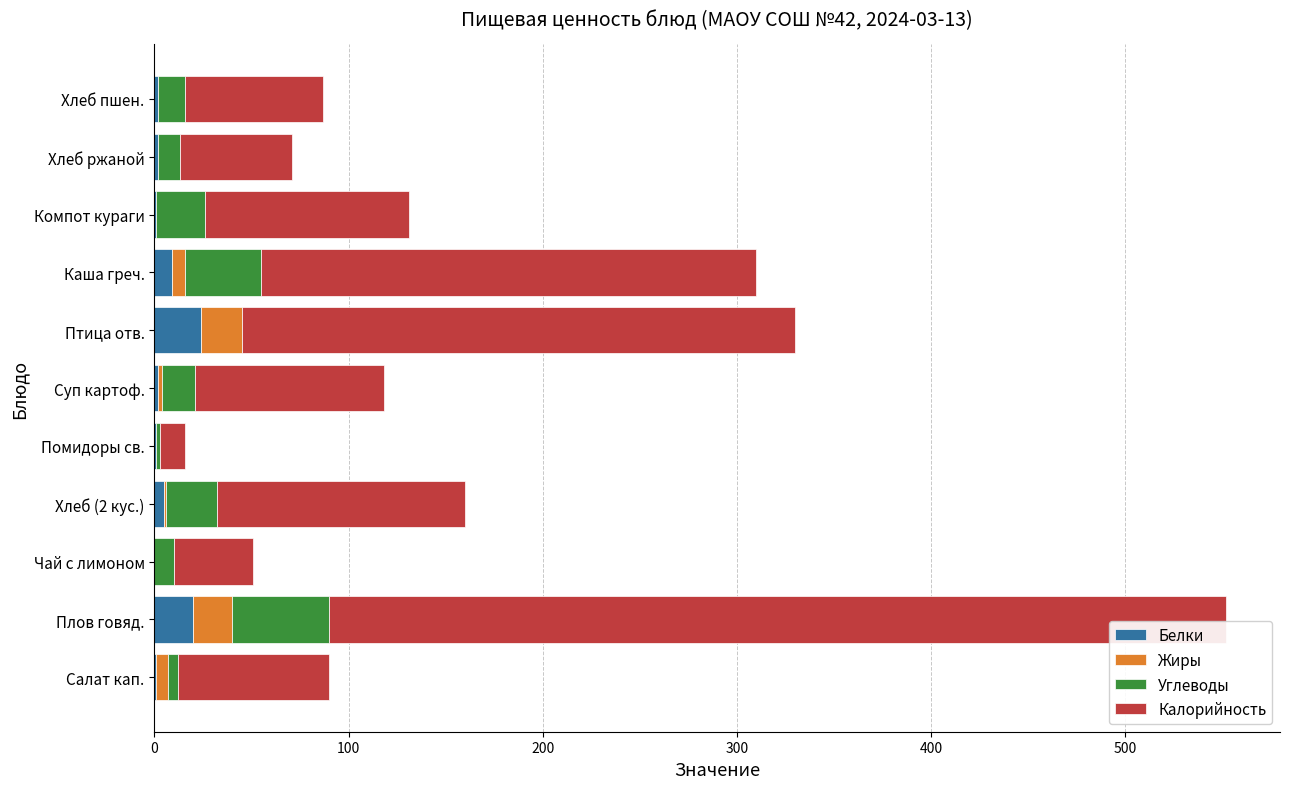

At which category is the sum across all series the highest?

Плов говяд.